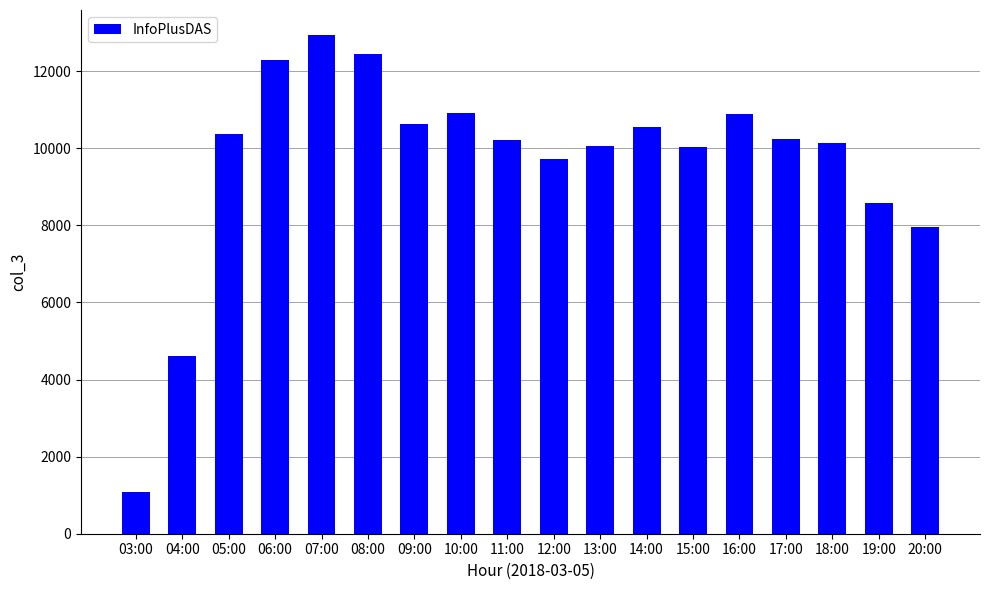

At which category does the chart reach its peak across all series?

07:00